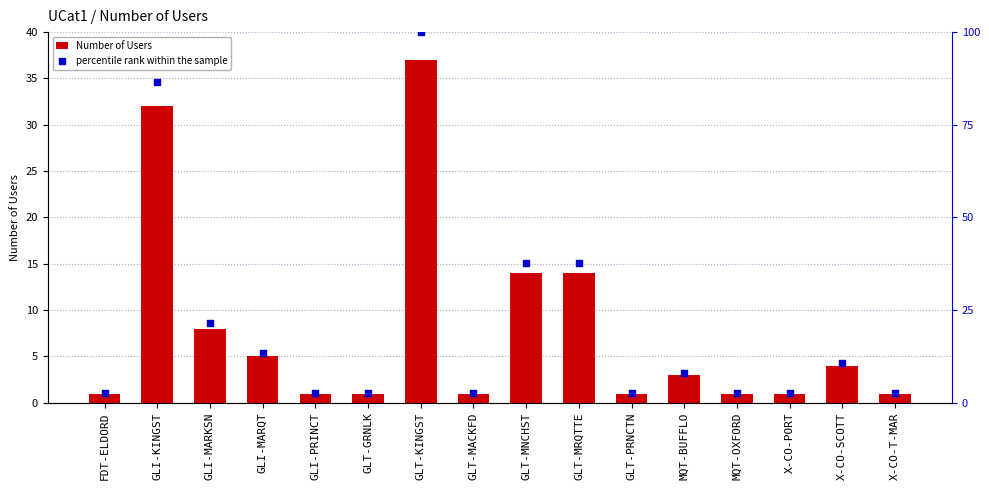

Which series reaches the maximum Y coordinate?

percentile rank within the sample